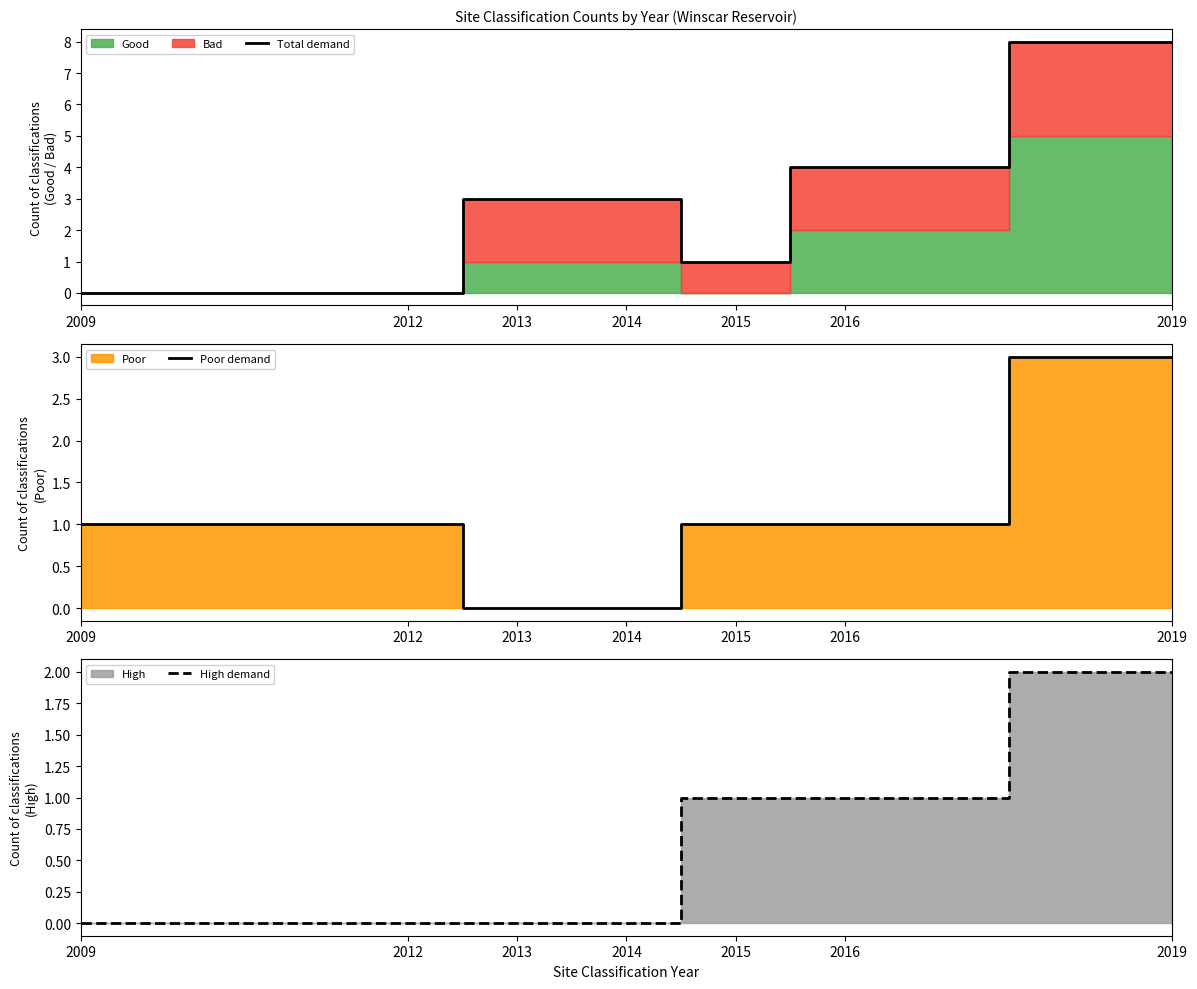

True or false: Poor demand and High demand intersect in this chart.

False